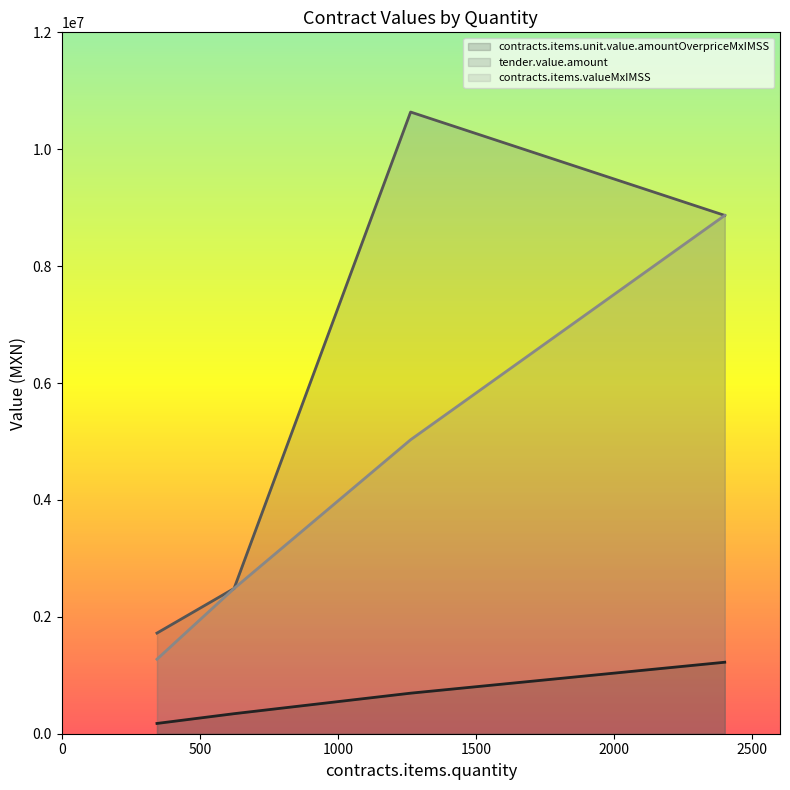

Which category has the lowest value in the contracts.items.unit.value.amountOverpriceMxIMSS series?

345